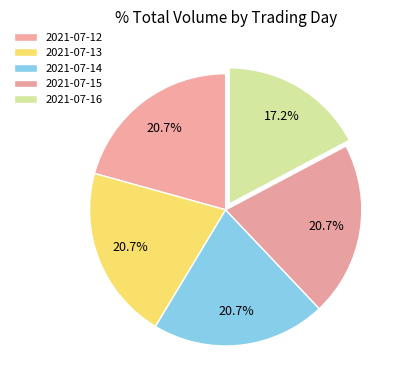

Count the number of slices in the pie.

5